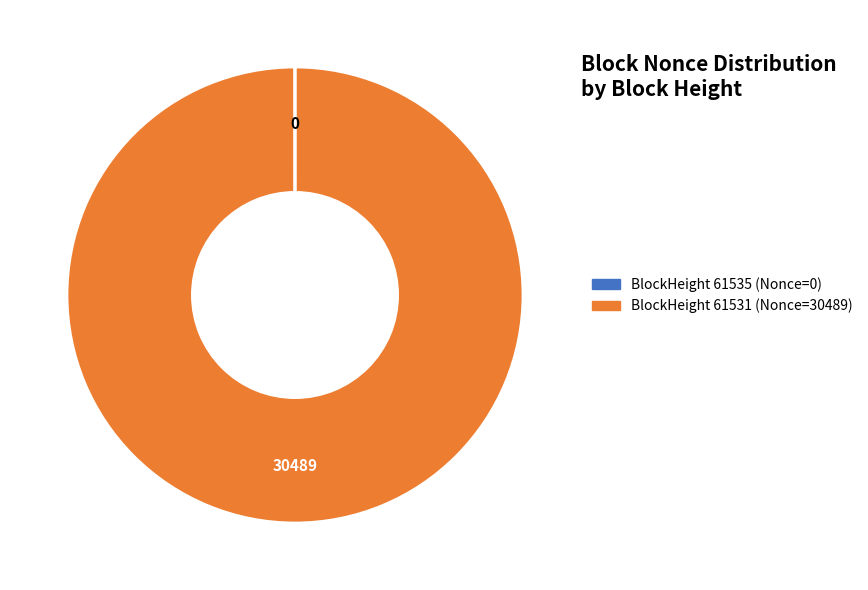

True or false: BlockHeight 61531 (Nonce=30489) accounts for 100% of the total.

True